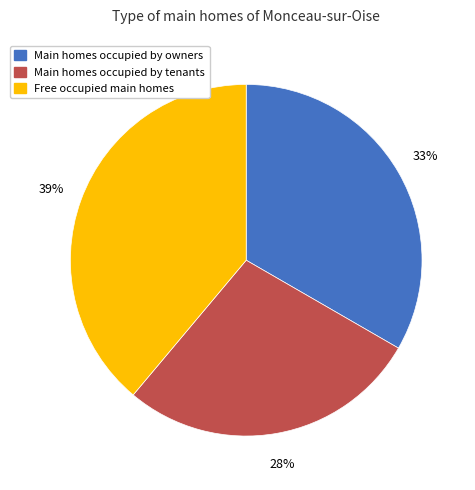

Count the number of slices in the pie.

3